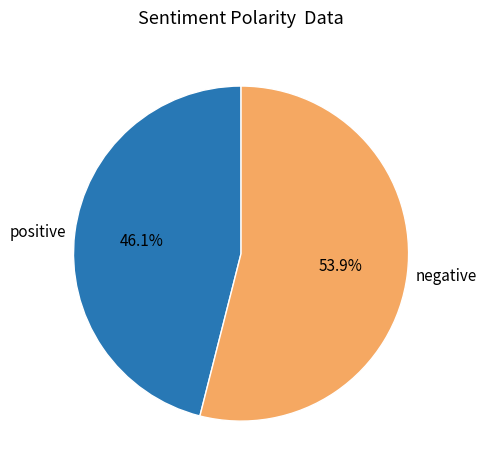

Does any single category account for the majority?

Yes